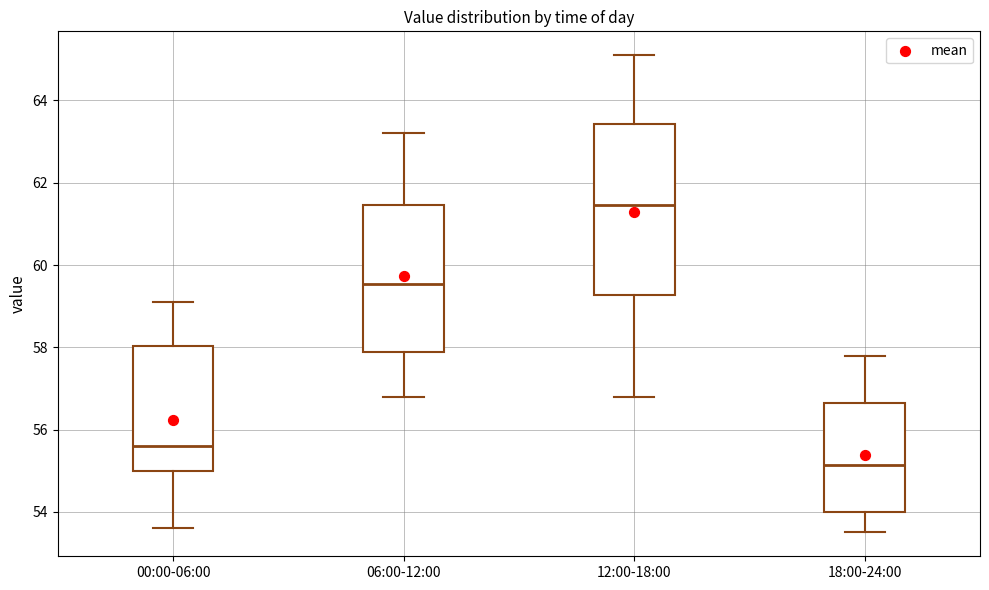

Reading left to right, transcribe this box plot: for each box, give where its median line is, the range the box spans, and where its two whiskers end, as read against the y-axis. The values are not printed on the chart, so give them approximately, as read against the axis.

00:00-06:00: median 55.6, box 55.0 to 58.0, whiskers 53.6 to 59.2
06:00-12:00: median 59.6, box 57.8 to 61.4, whiskers 56.8 to 63.2
12:00-18:00: median 61.4, box 59.2 to 63.4, whiskers 56.8 to 65.2
18:00-24:00: median 55.2, box 54.0 to 56.6, whiskers 53.6 to 57.8